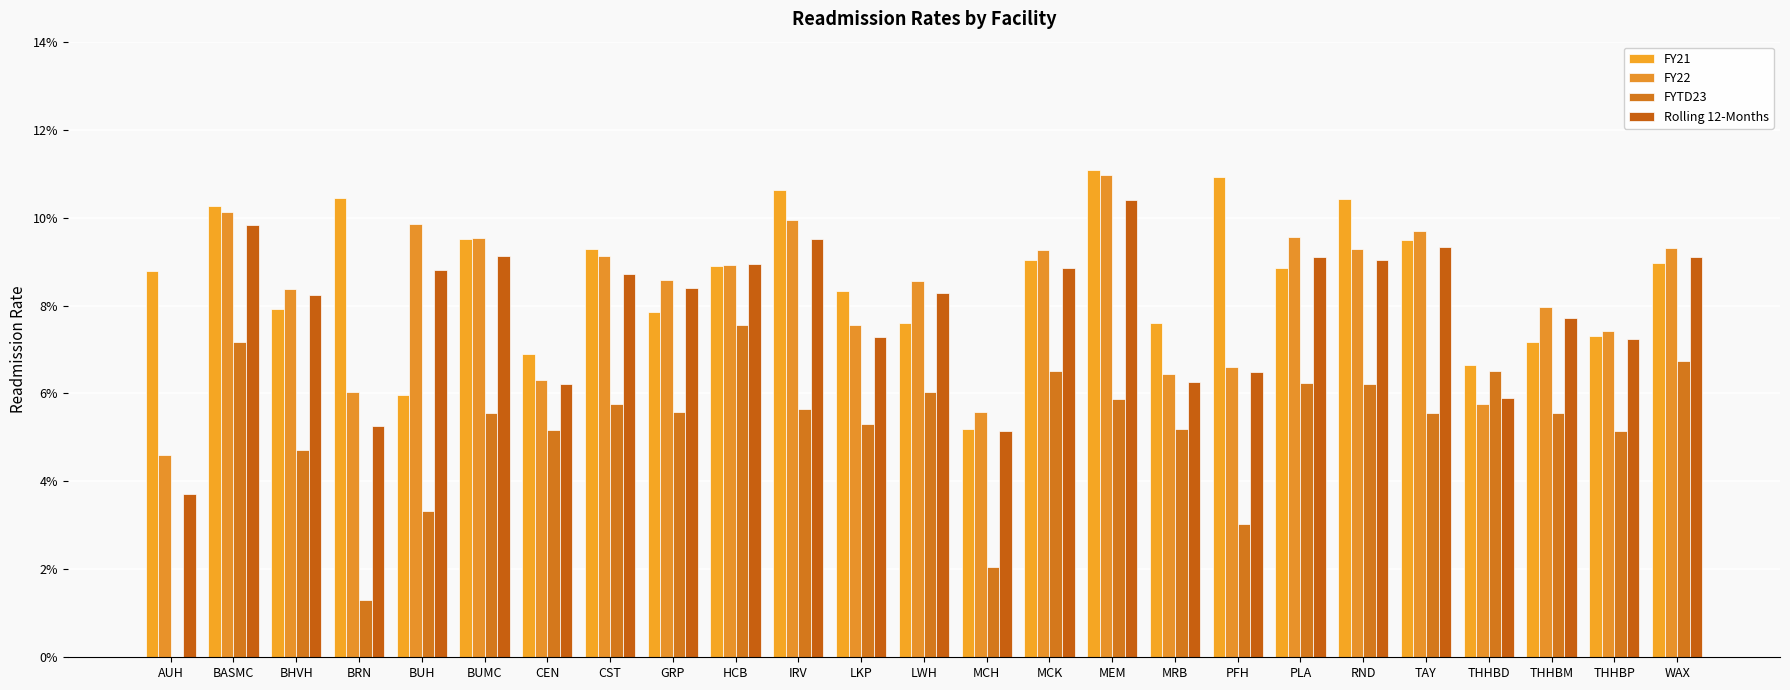

At which label is FY22 closest to 0?

AUH